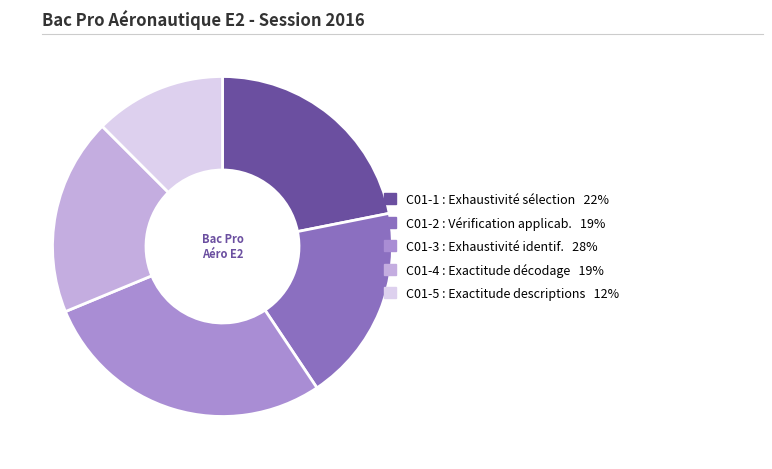

Count the number of slices in the pie.

5